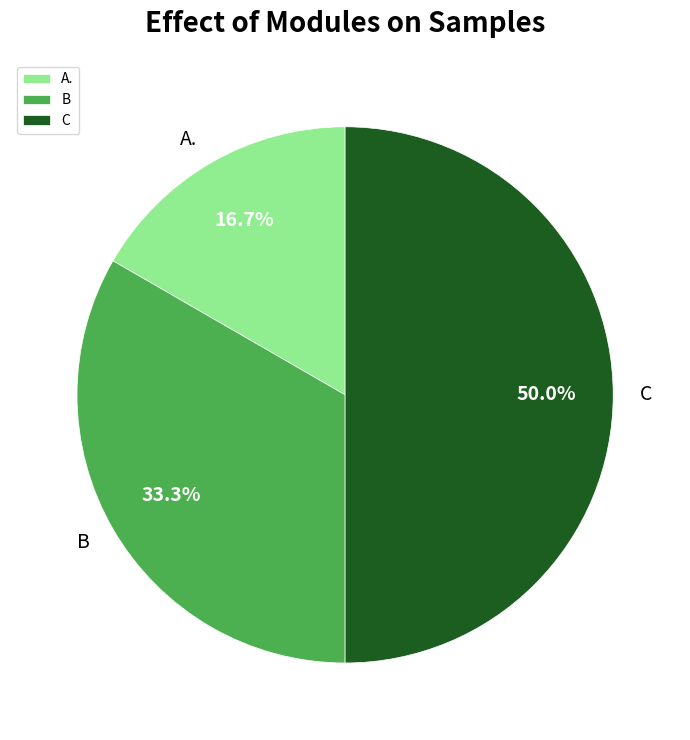

Does A. represent more than half of the total?

No